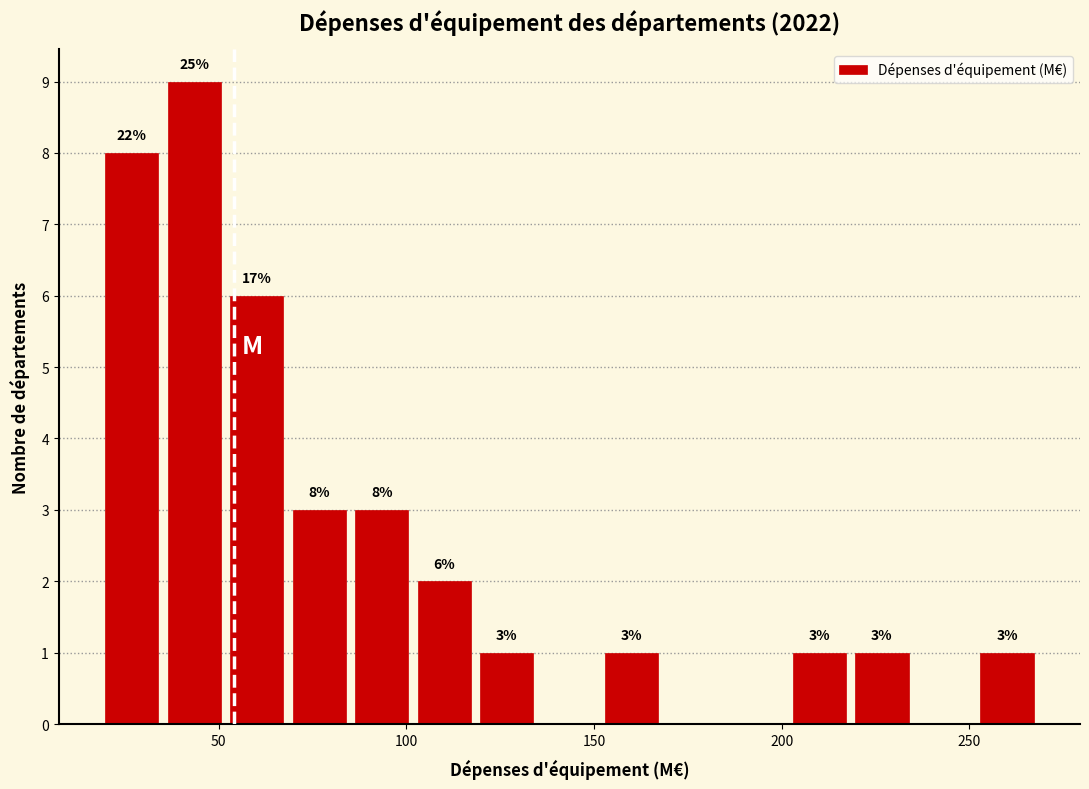

Around what value on the x-axis is the tallest bar? Give the approximate position of its centre, as read against the axis.

45